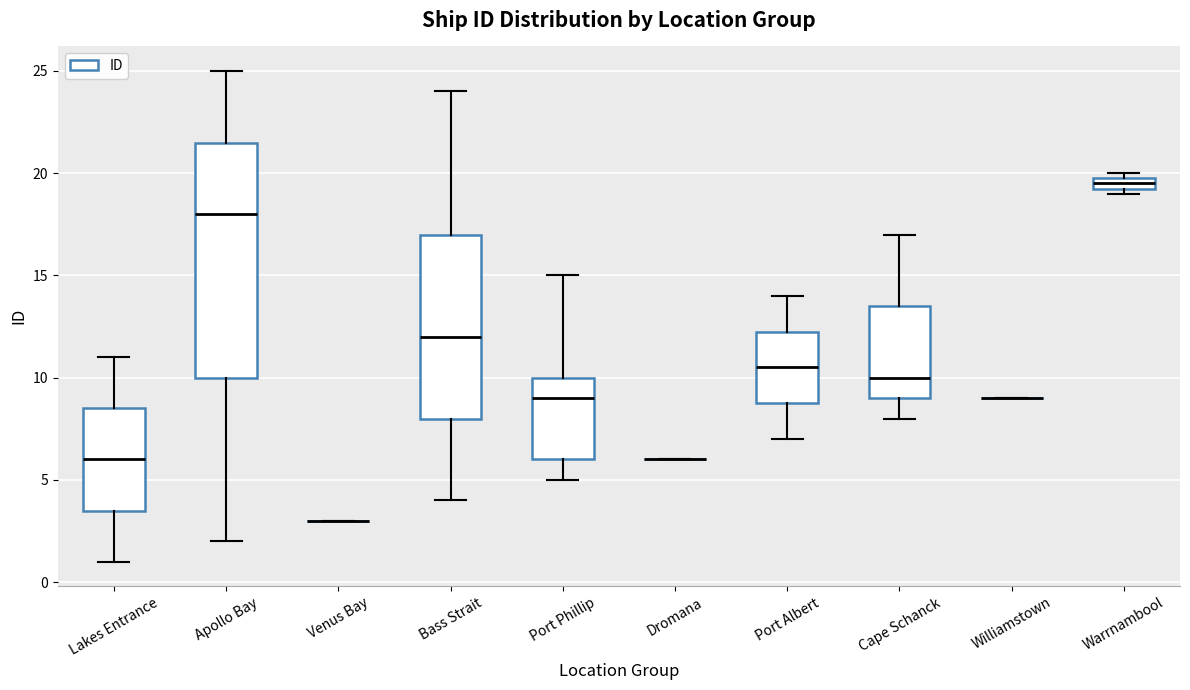

Where does the lower whisker of the box for Bass Strait end on the y-axis? The values are not printed on the chart, so give them approximately, as read against the axis.

4.0